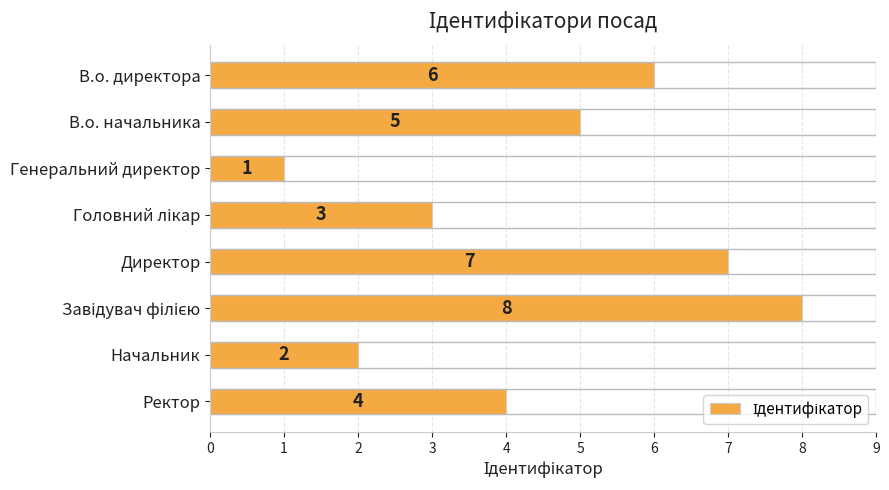

At which label is the value closest to 4?

Ректор